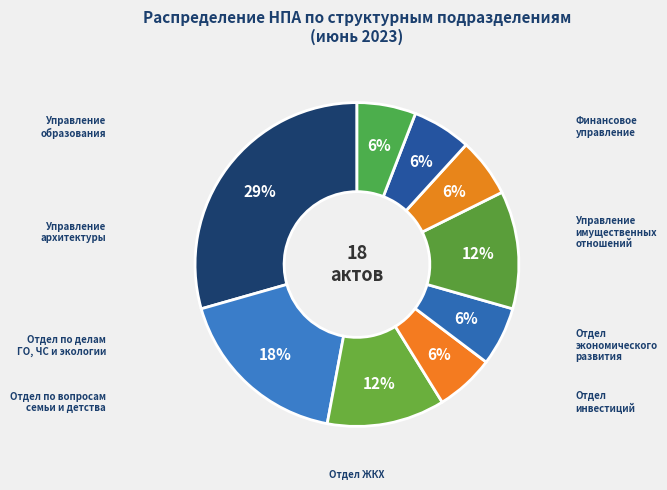

Count the number of slices in the pie.

9